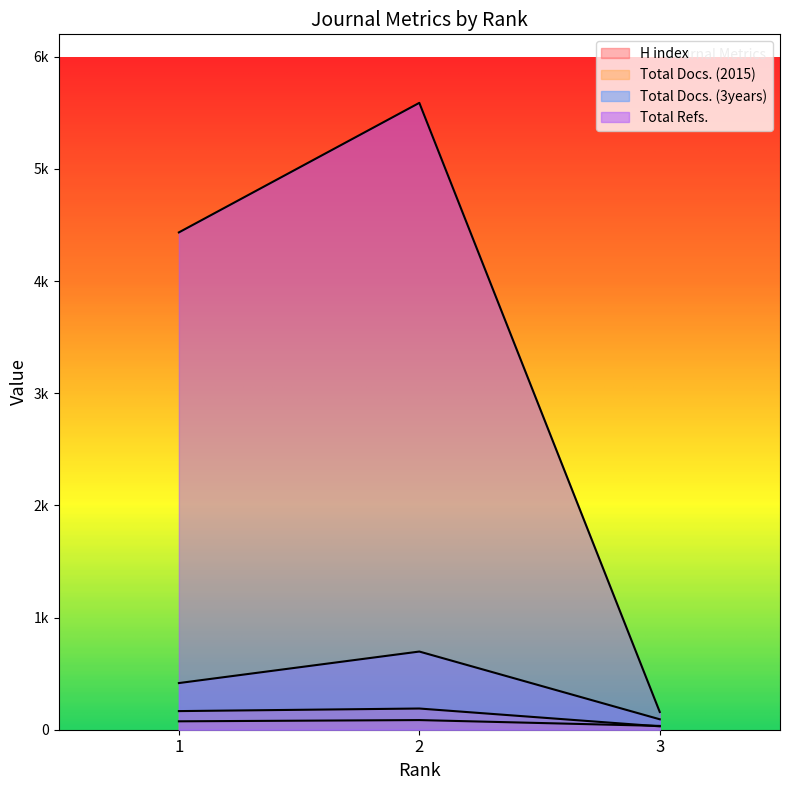

List the labels in order of H index value, largest first.

2, 1, 3